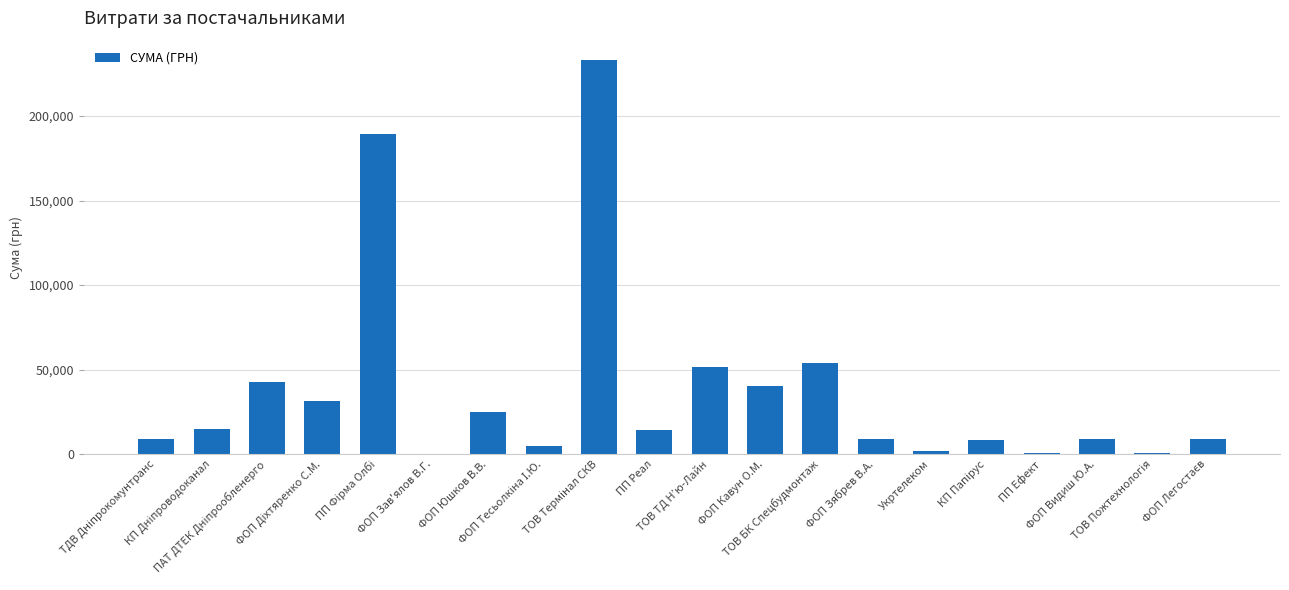

What is the greatest value displayed?

232939.3